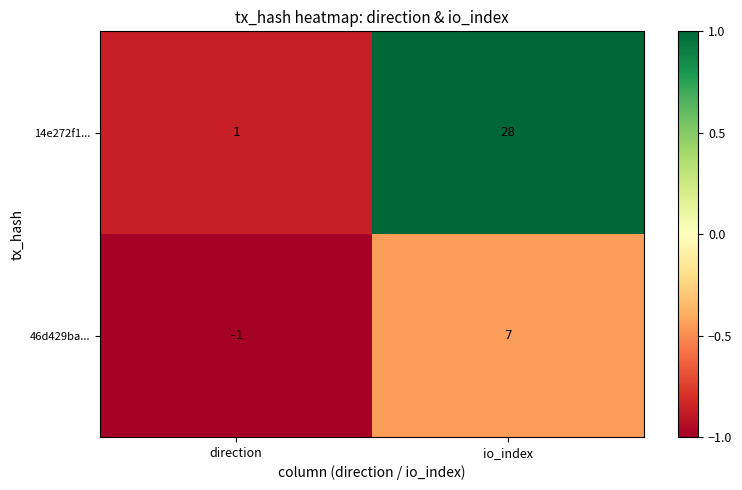

The 46d429ba... series shows 7 at io_index. True or false?

True